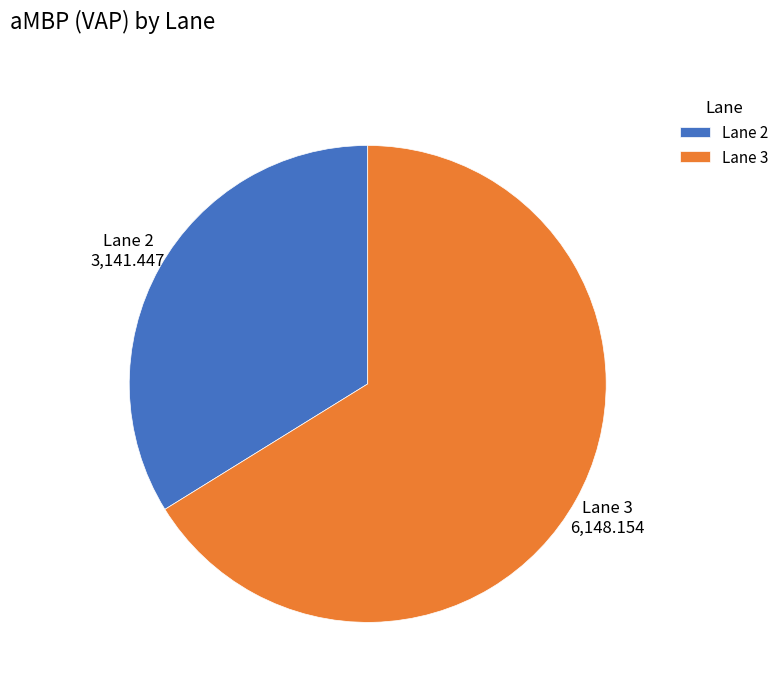

Which slice is the smallest?

Lane 2